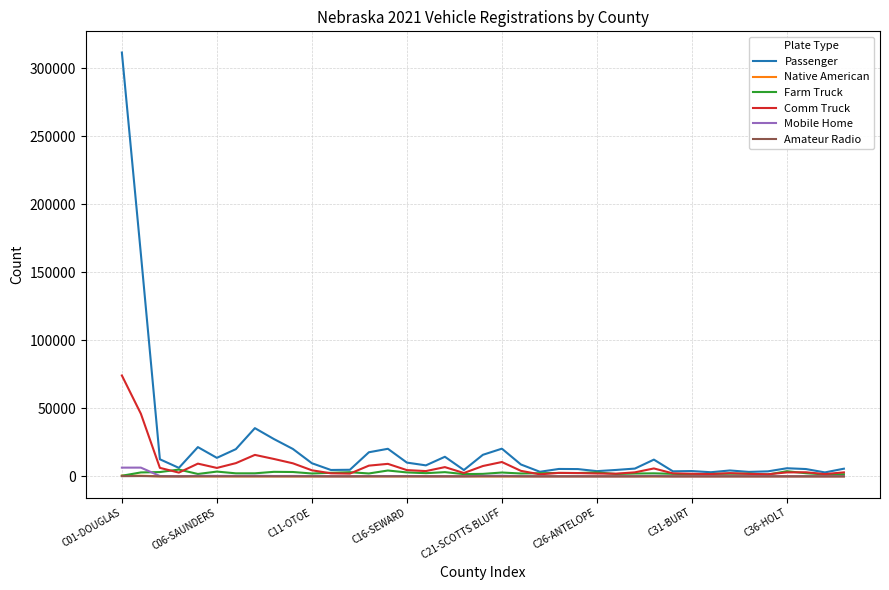

Which series has the widest spread of values?

Passenger